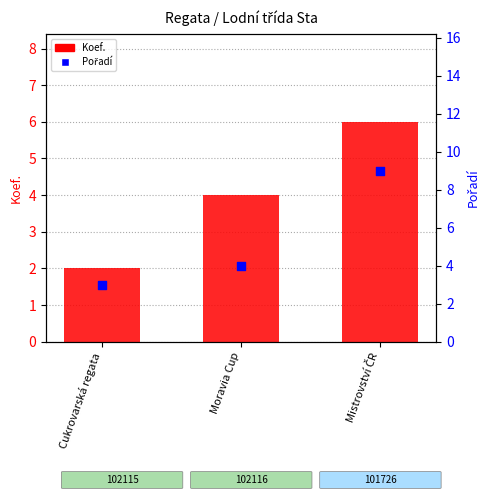

Which series has the largest Y range (max minus min)?

Pořadí